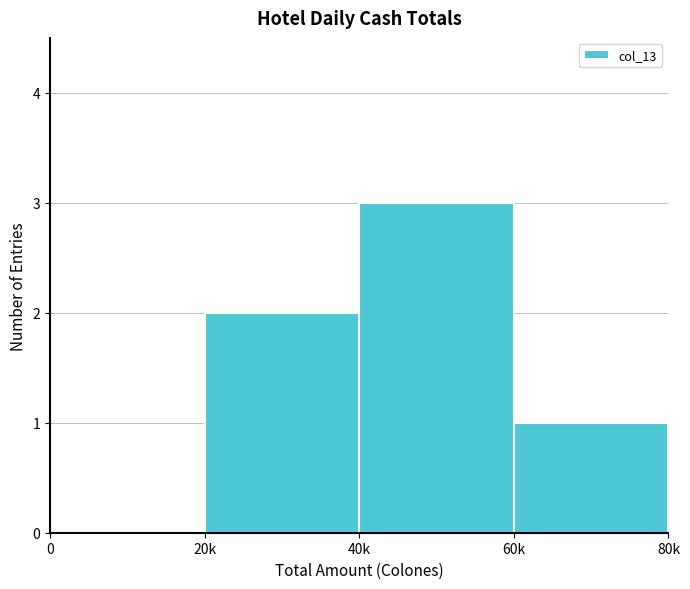

Reading right to left, list all the values displayed in this chart.

60k=1	40k=3	20k=2	0=0